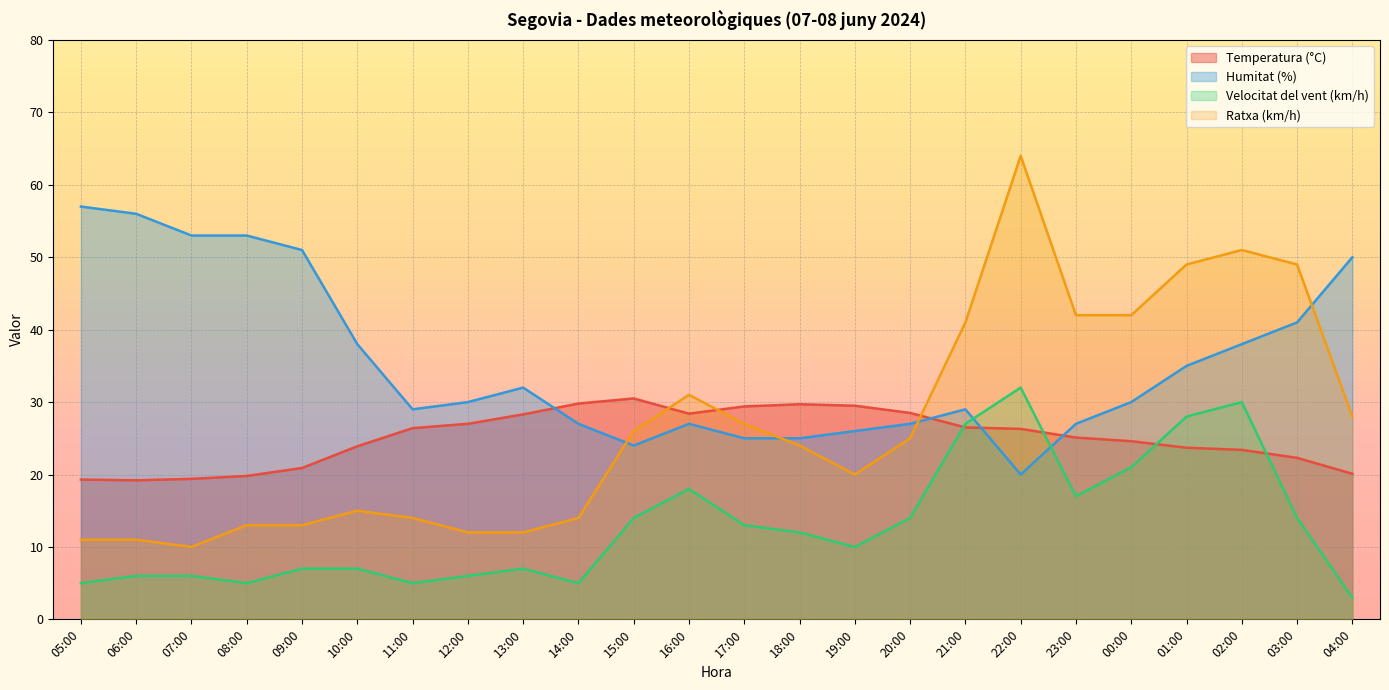

What is the maximum value shown in the chart?

64.0